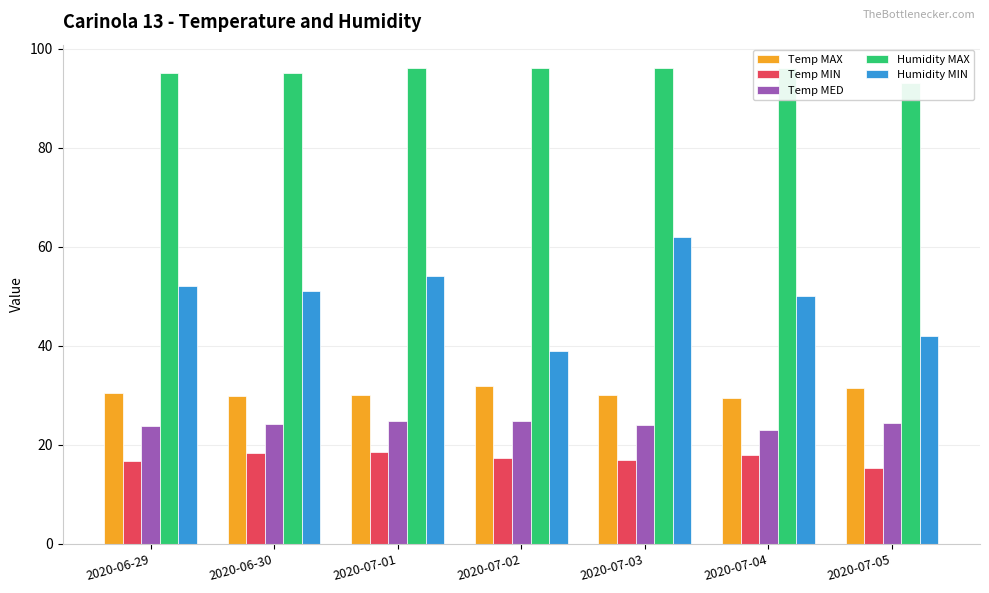

What is the spread (max minus min) of values at 2020-06-29?

78.3